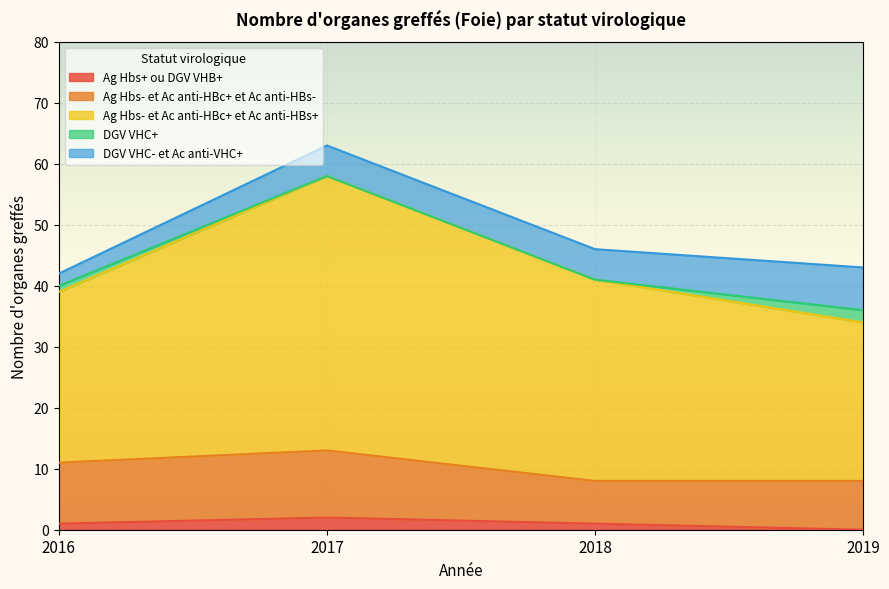

True or false: Ag Hbs+ ou DGV VHB+ has more than 0 interior local peaks.

True